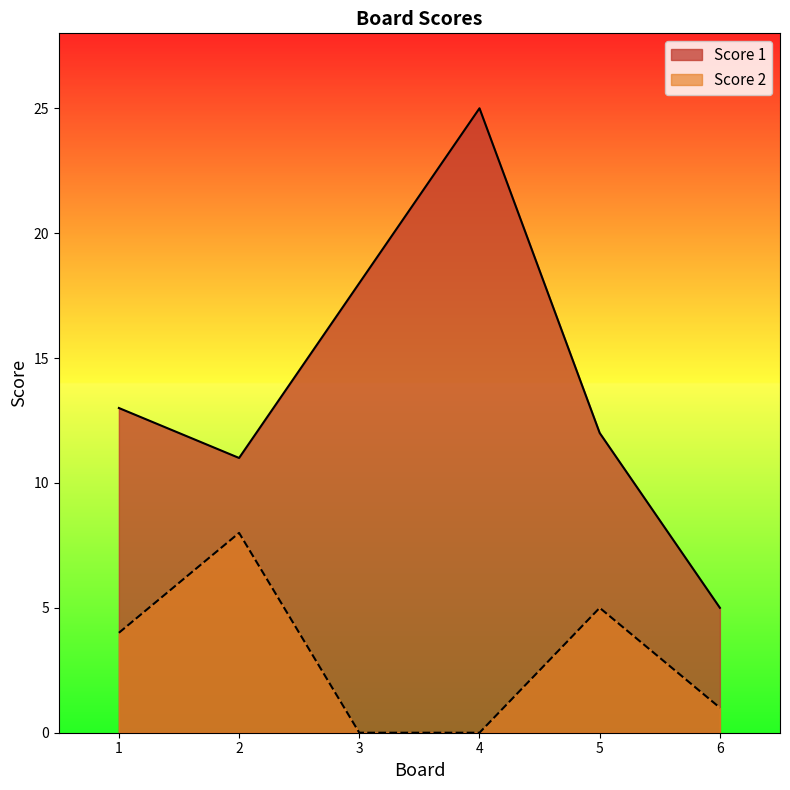

Reading left to right, what are all the values shown in this chart?

Score 1: 13	11	18	25	12	5
Score 2: 4	8	0	0	5	1